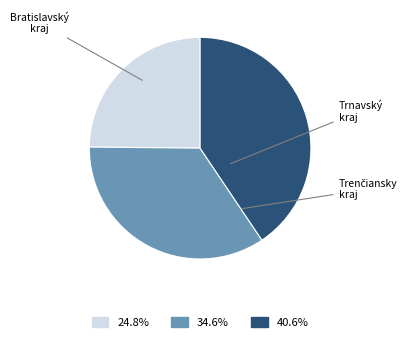

Does any single category account for the majority?

No